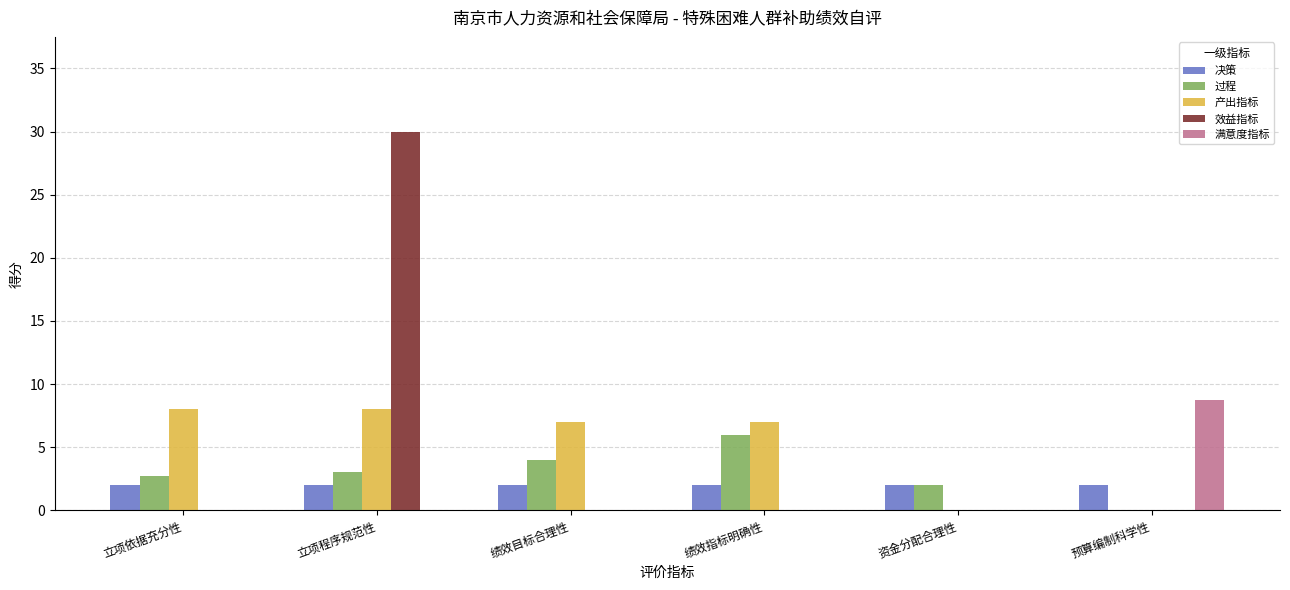

What is the maximum value shown in the chart?

30.0